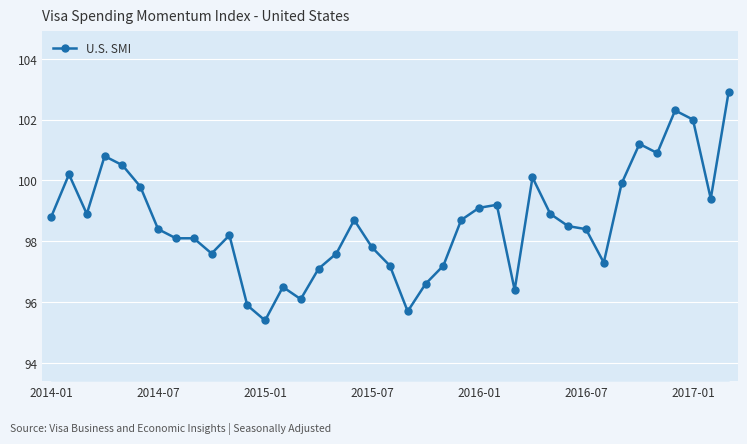

How many data points does each series have?

39